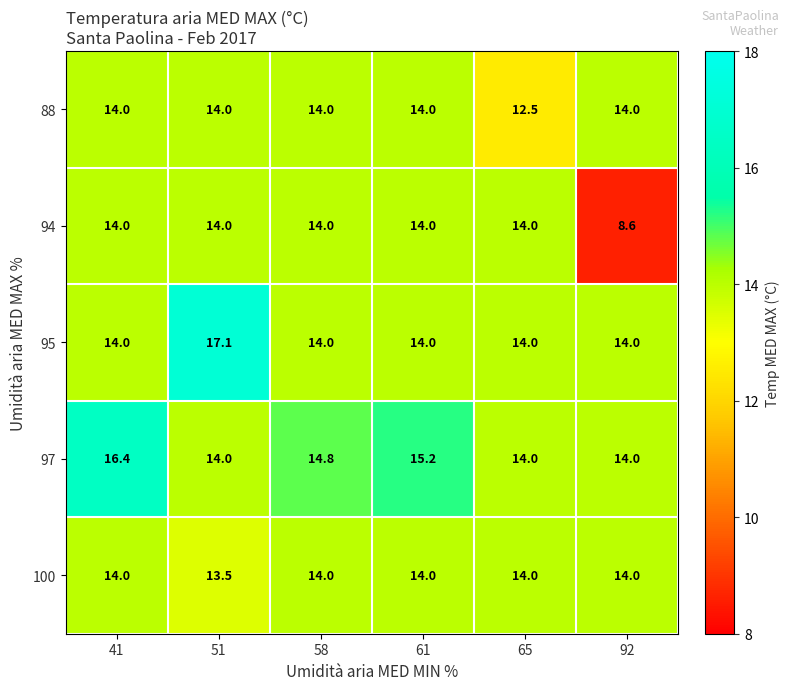

At which category is the sum across all series the highest?

51